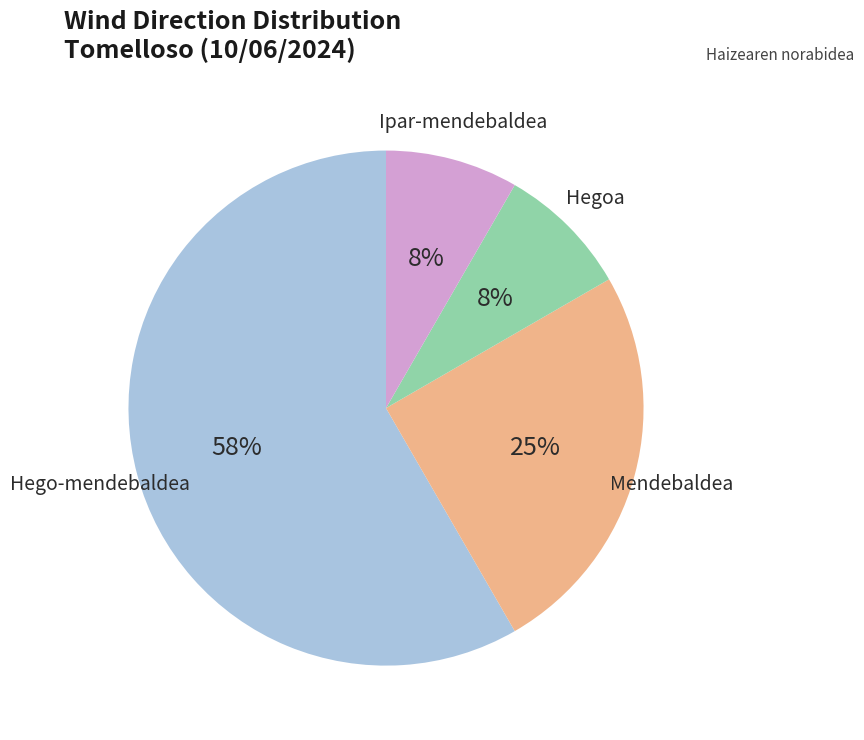

Is there a majority slice in this chart?

Yes